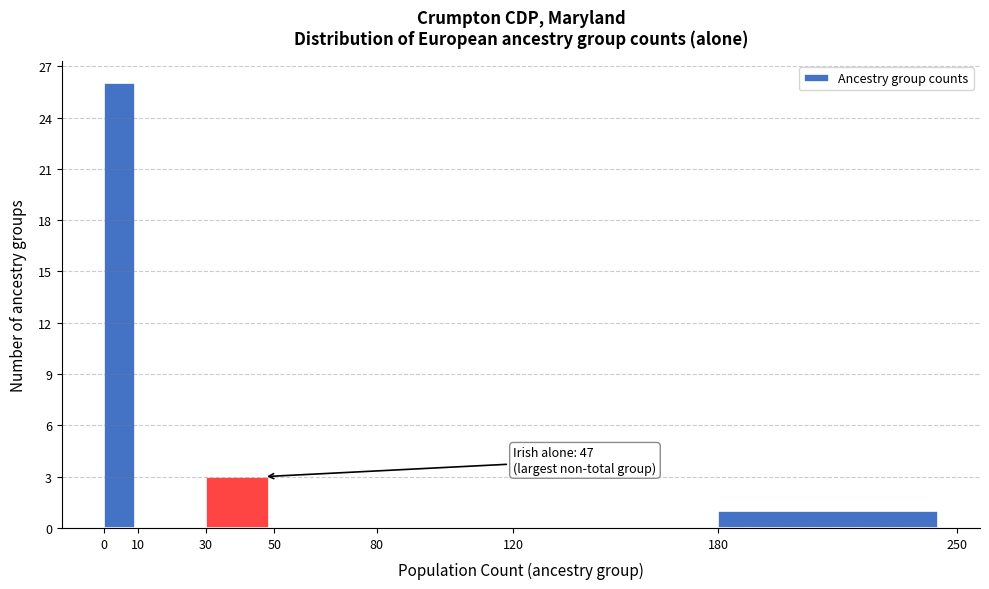

Over which range of the x-axis is the bar tallest?

0 to 10